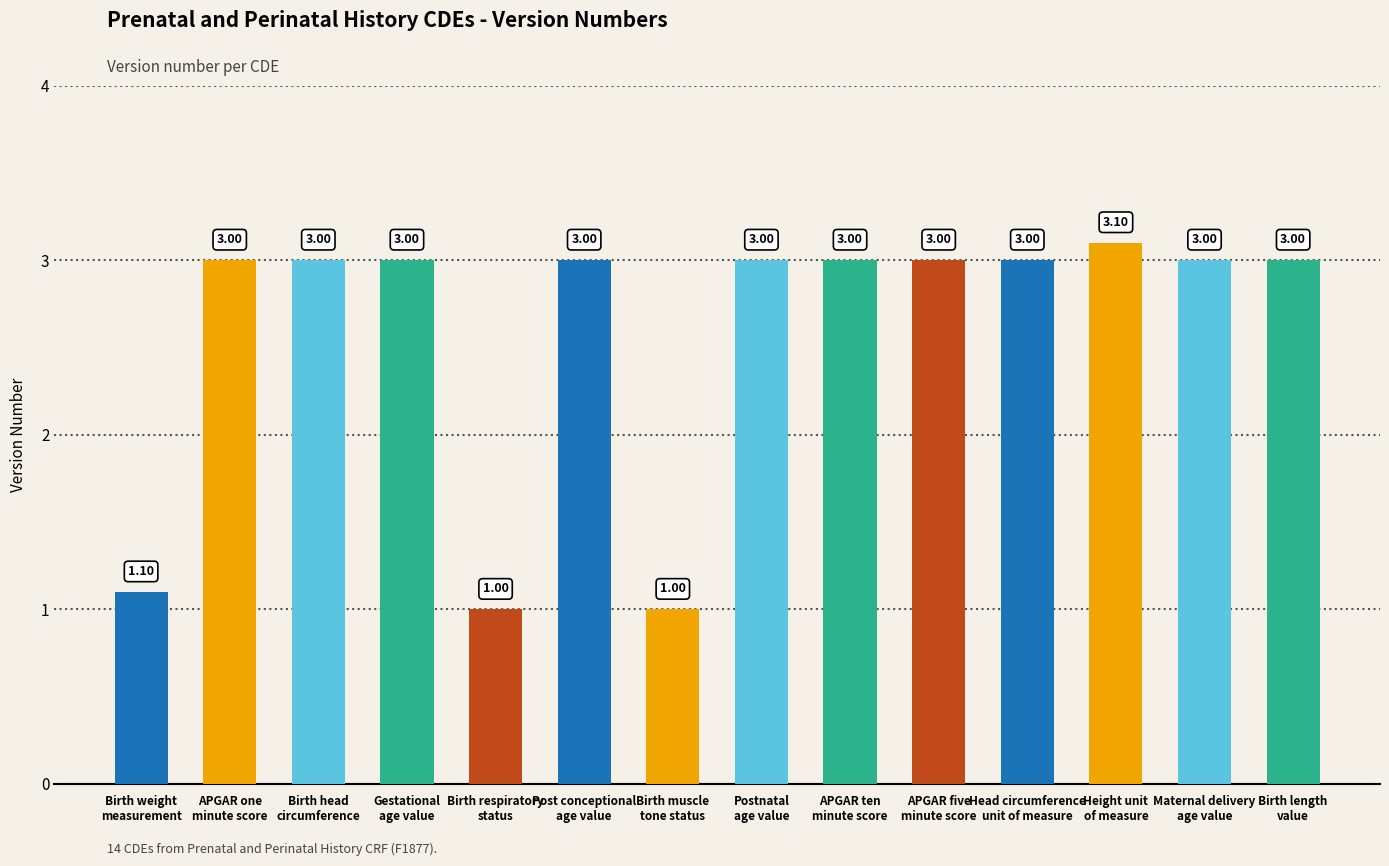

What is the difference between the second highest and minimum values?

2.0